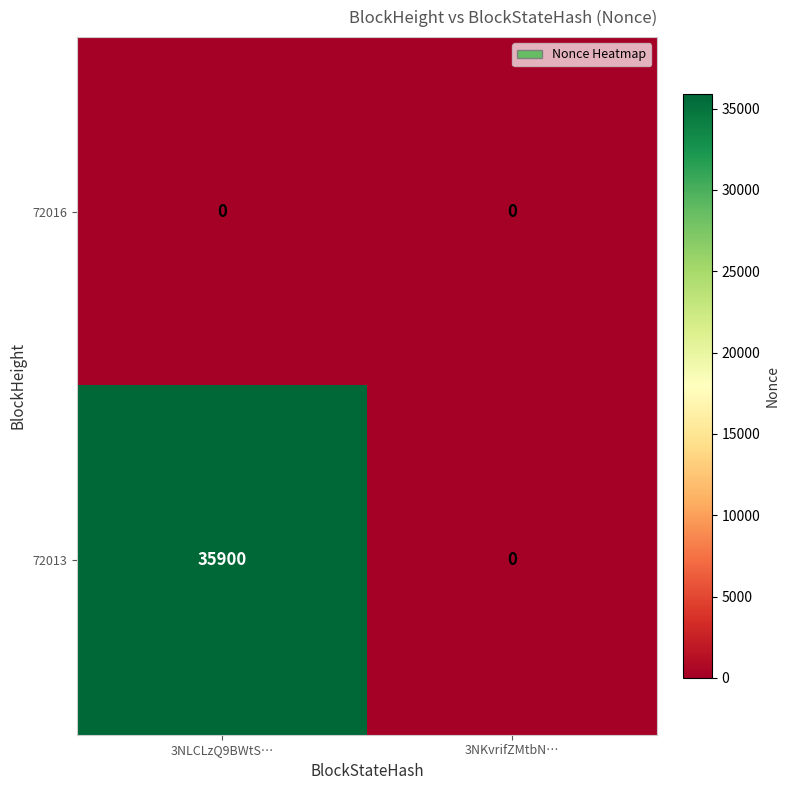

Which series has the largest total across all categories?

72013